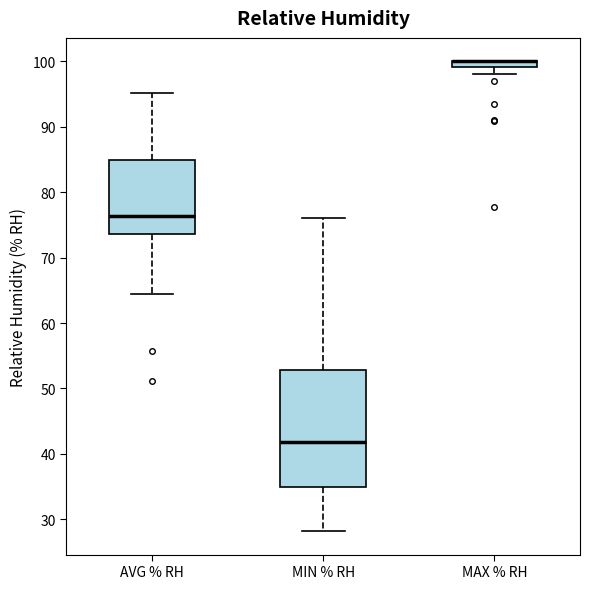

Where does the upper whisker of the box for AVG % RH end on the y-axis? The values are not printed on the chart, so give them approximately, as read against the axis.

95